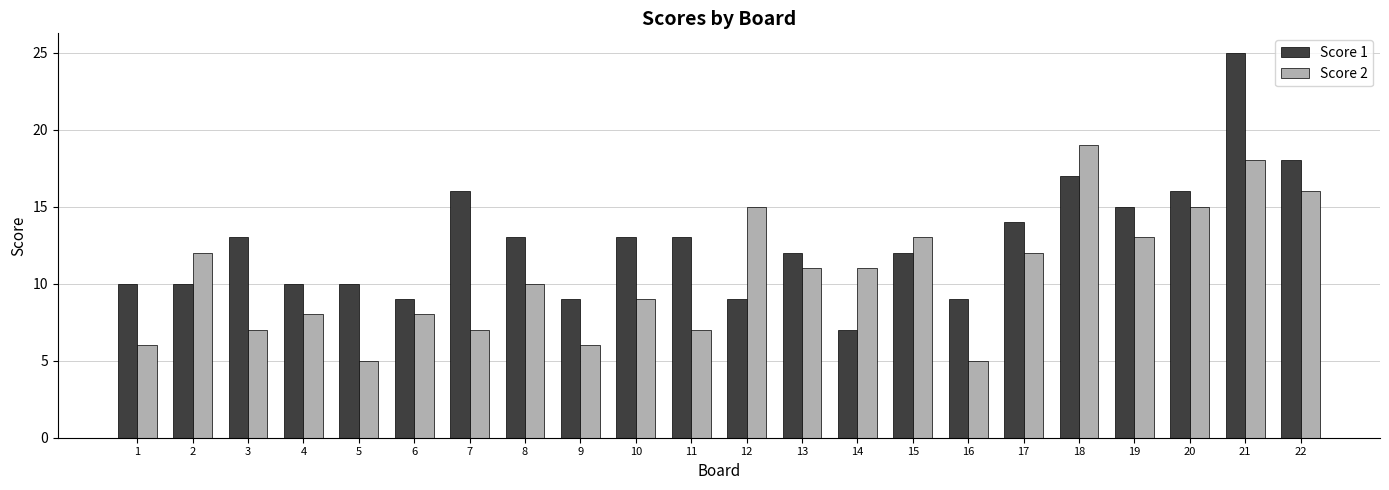

What is the sum of the Score 1 values at 15 and 4?

22